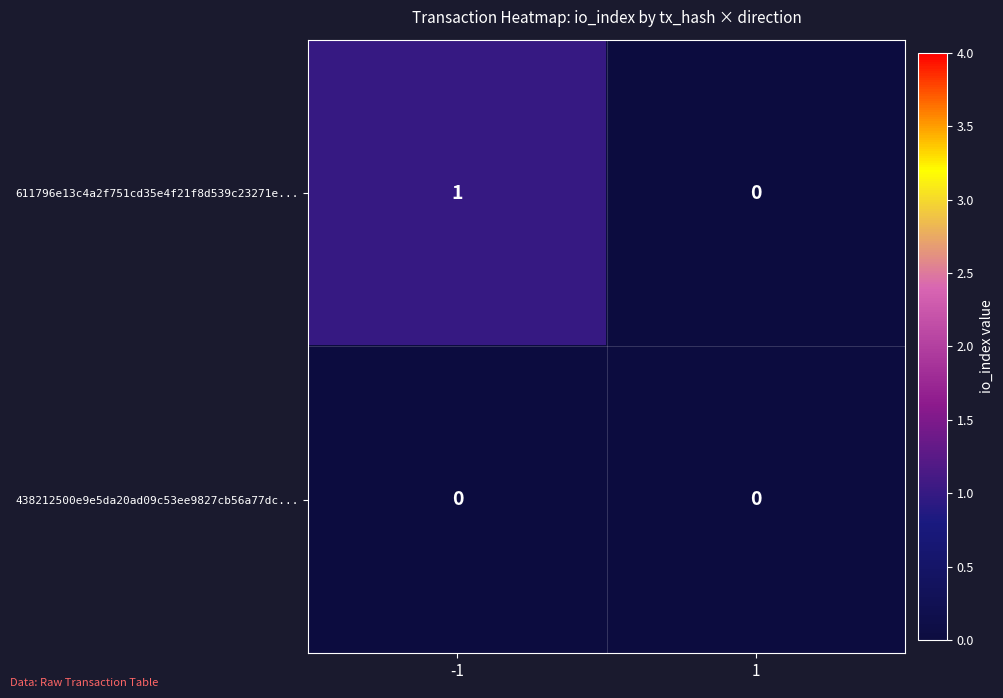

The value of 611796e13c4a2f751cd35e4f21f8d539c23271e... at 1 is 1. True or false?

False